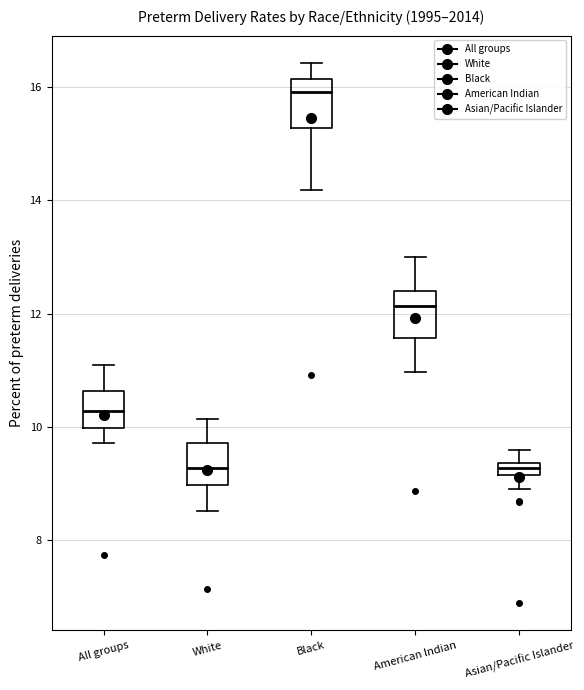

Where is the lower edge of the box for White on the y-axis? The values are not printed on the chart, so give them approximately, as read against the axis.

9.0